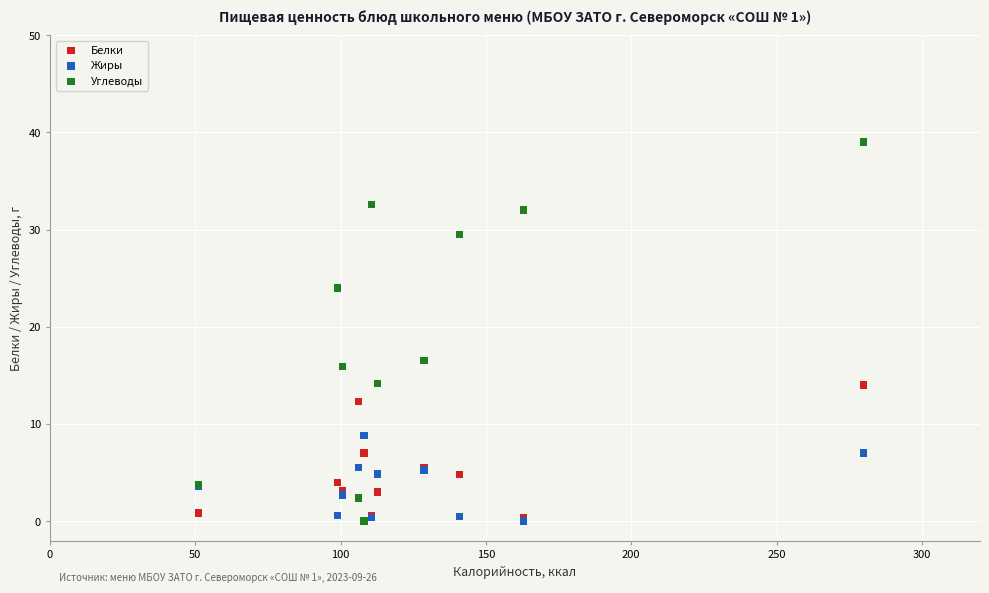

What are all the series names shown in the legend?

Белки, Жиры, Углеводы